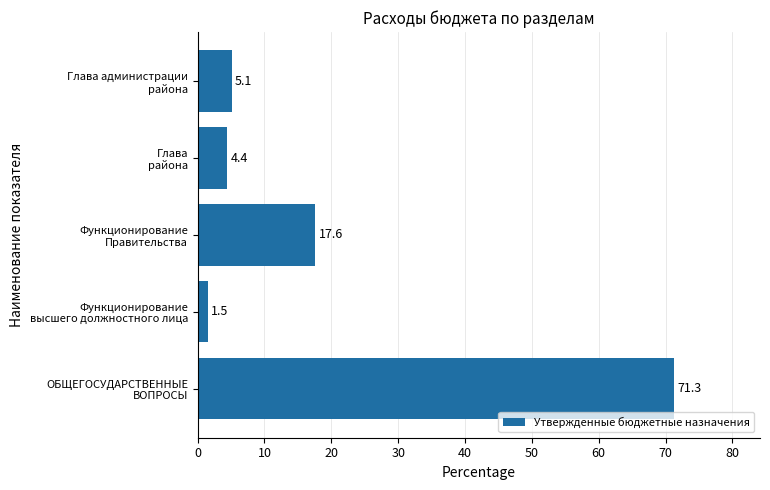

What is the smallest value displayed?

1.5